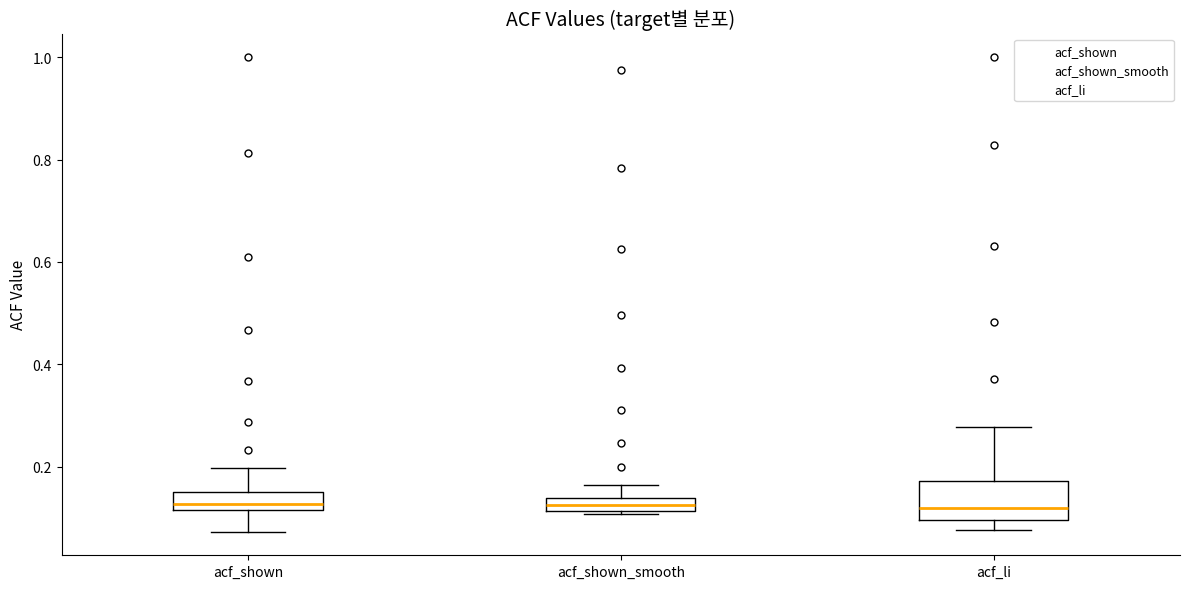

Where is the upper edge of the box for acf_shown_smooth on the y-axis? The values are not printed on the chart, so give them approximately, as read against the axis.

0.14